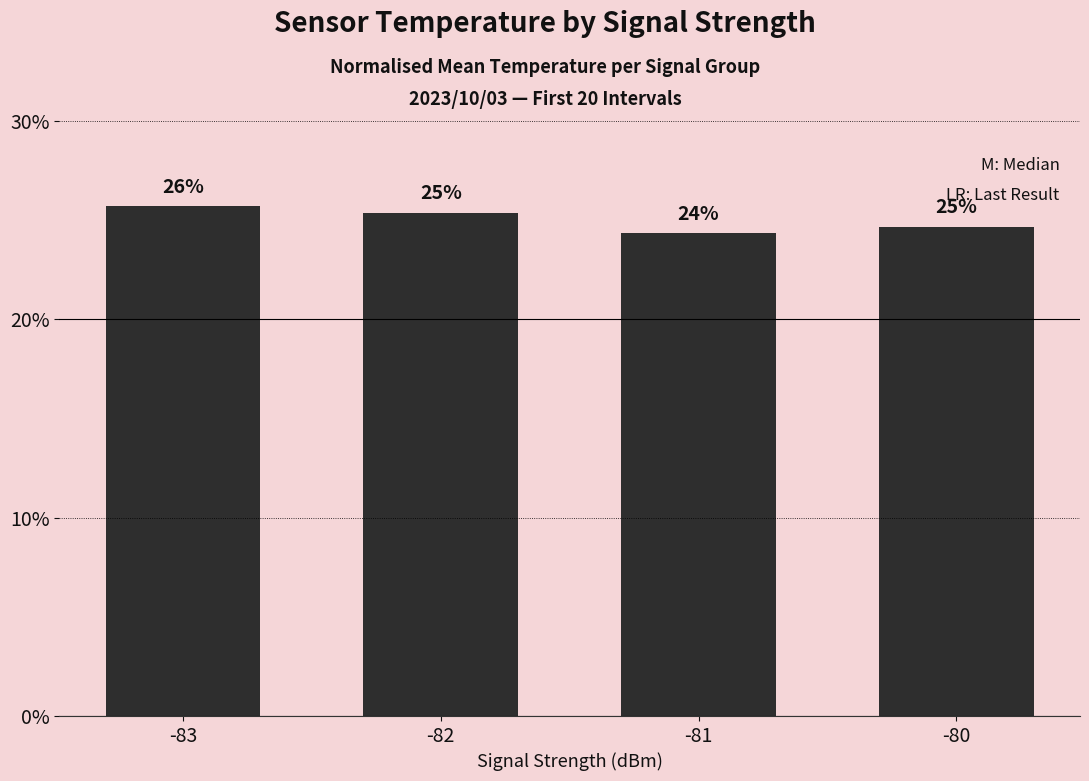

What is the sum of all values?

100.0